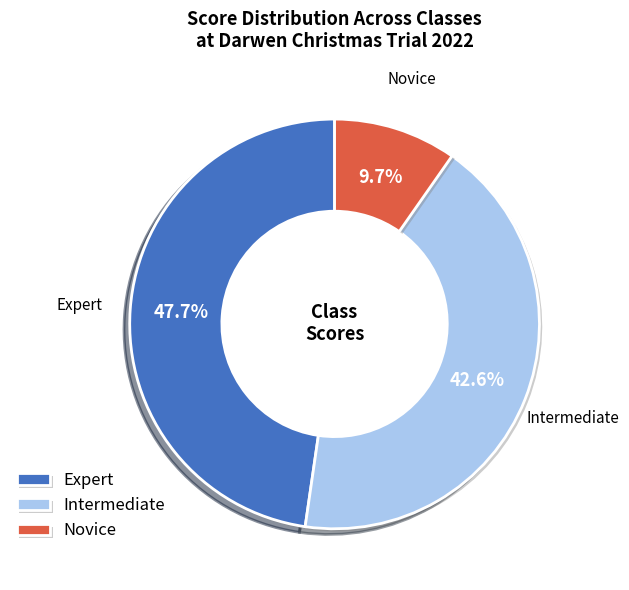

What is the smallest slice in the pie chart?

Novice